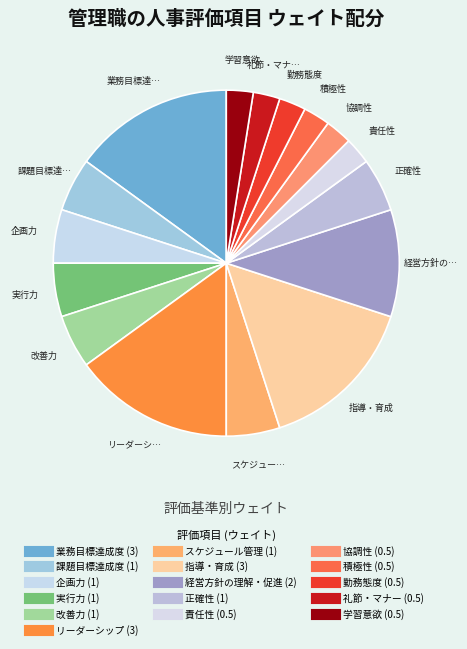

How many slices are in this pie chart?

16